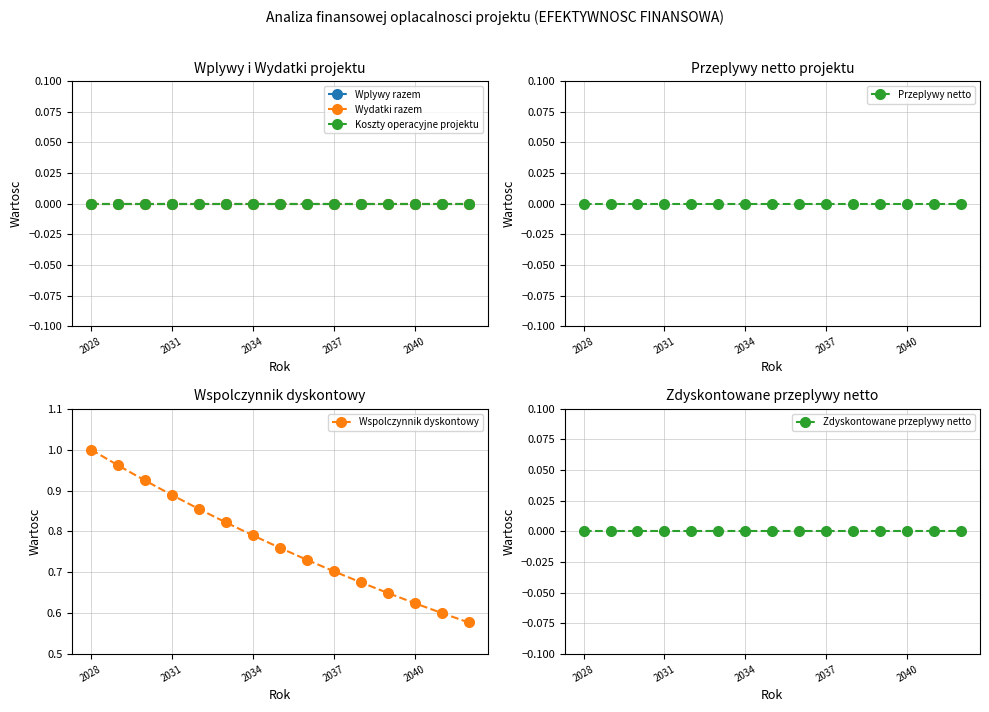

Count the number of categories in the chart.

15